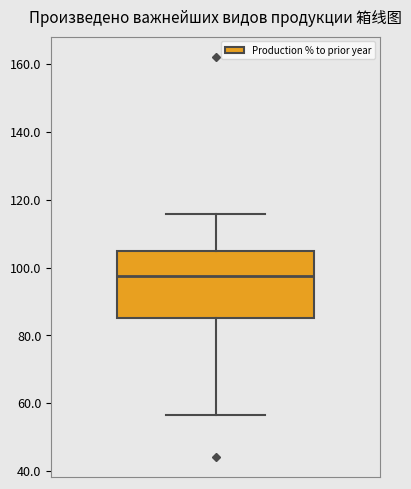

Read this box plot against the y-axis: the position of the median line, the range covered by the box, and the ends of both whiskers. The values are not printed on the chart, so give them approximately, as read against the axis.

median 98, box 86 to 104, whiskers 56 to 116